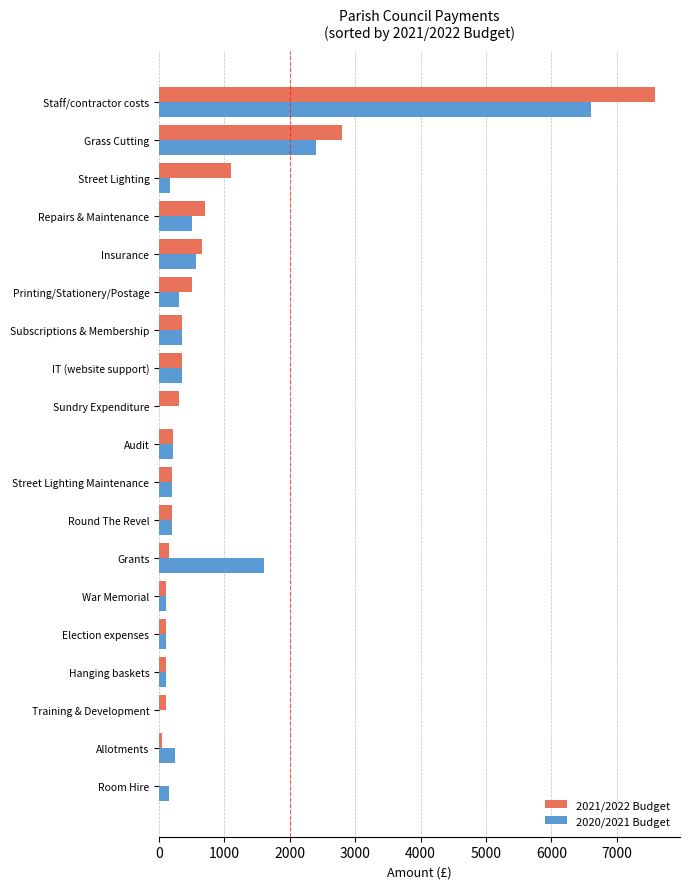

How many categories are shown in the chart?

19